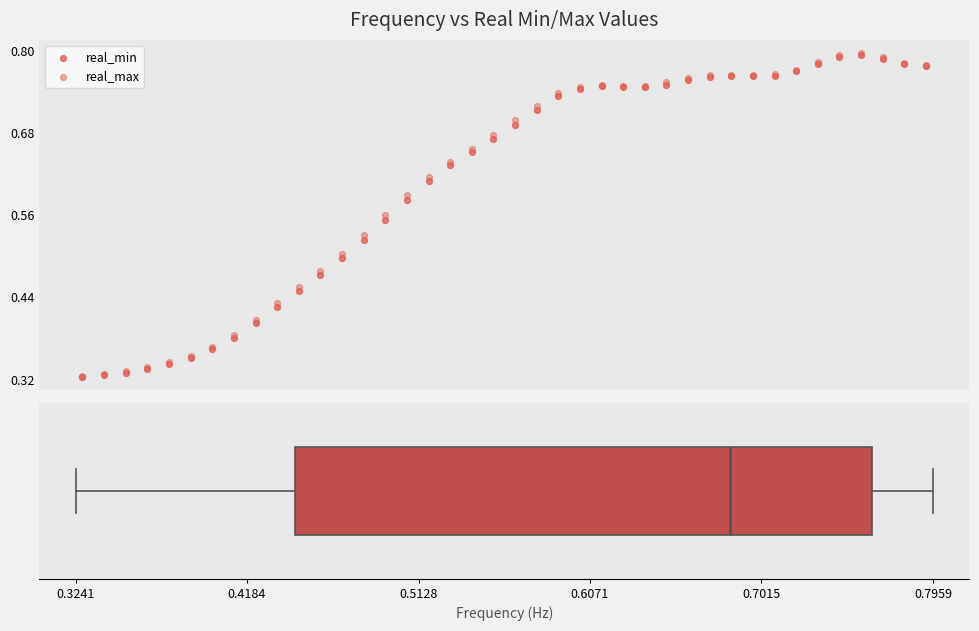

What are all the series names shown in the legend?

real_min, real_max